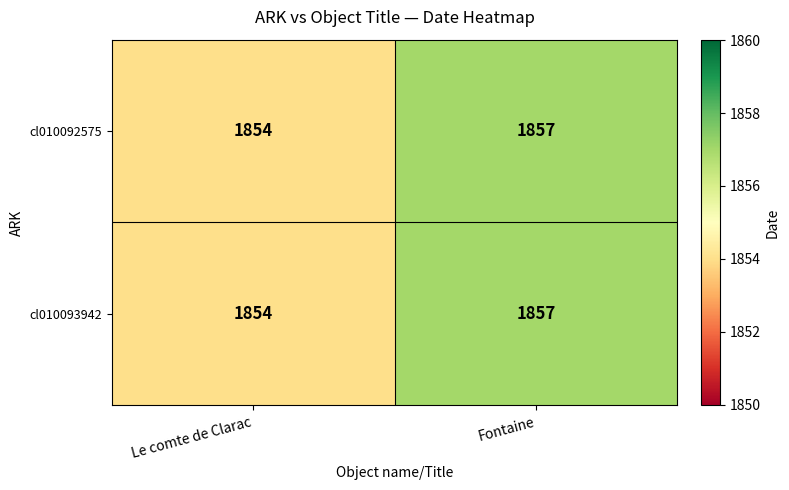

The value of cl010093942 at Fontaine is 1857. True or false?

True